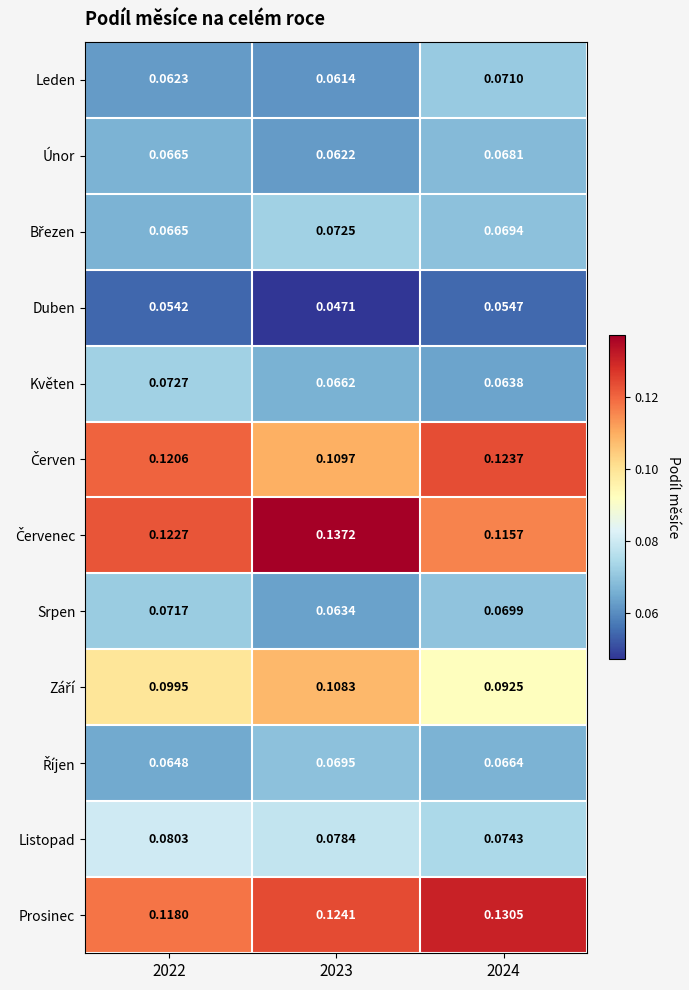

Which series changed the most between 2022 and 2024?

Prosinec